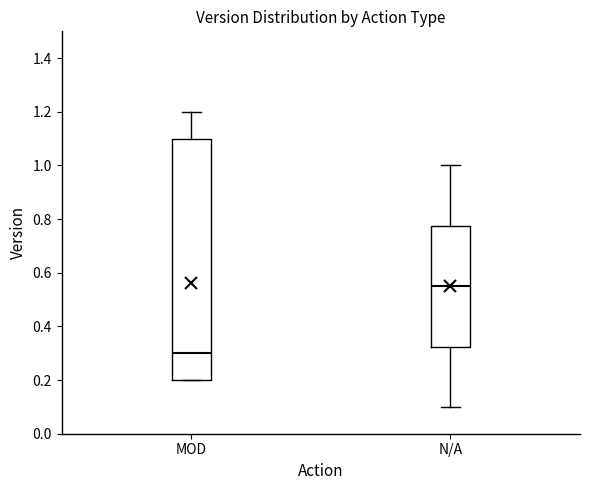

Where is the upper edge of the box for N/A on the y-axis? The values are not printed on the chart, so give them approximately, as read against the axis.

0.78